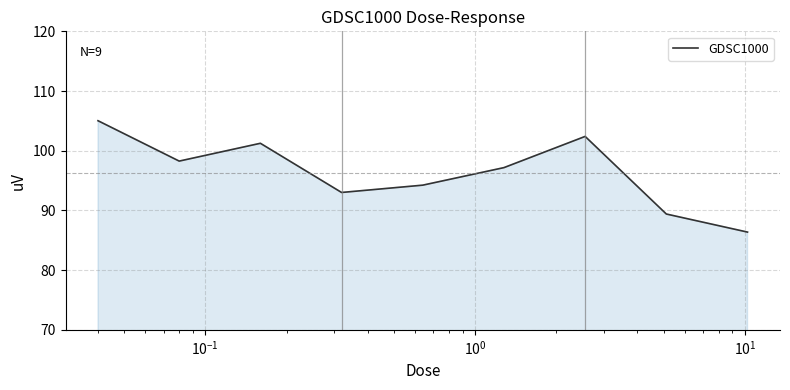

What is the maximum value shown in the chart?

105.0